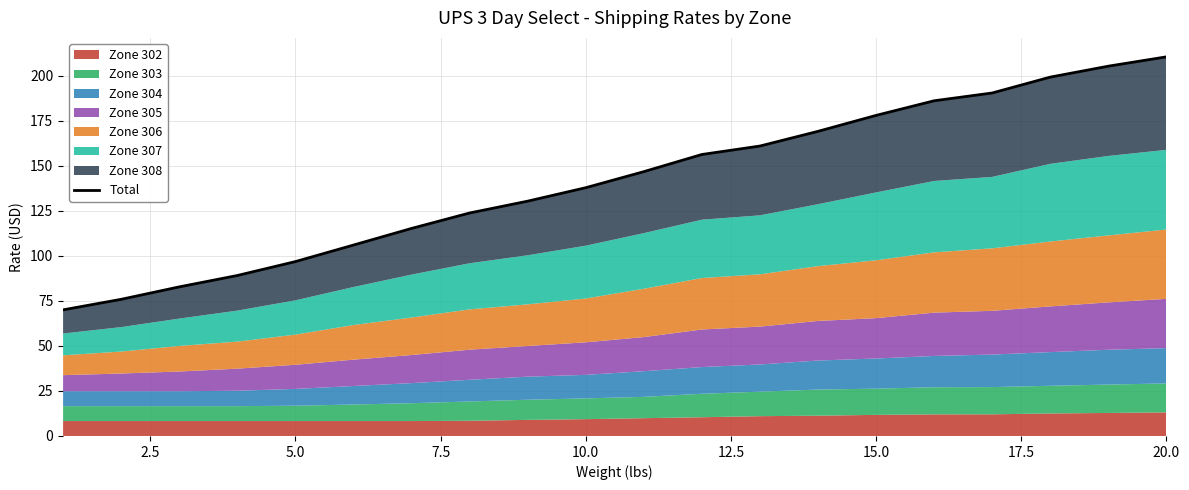

What is the maximum value shown in the chart?

210.5